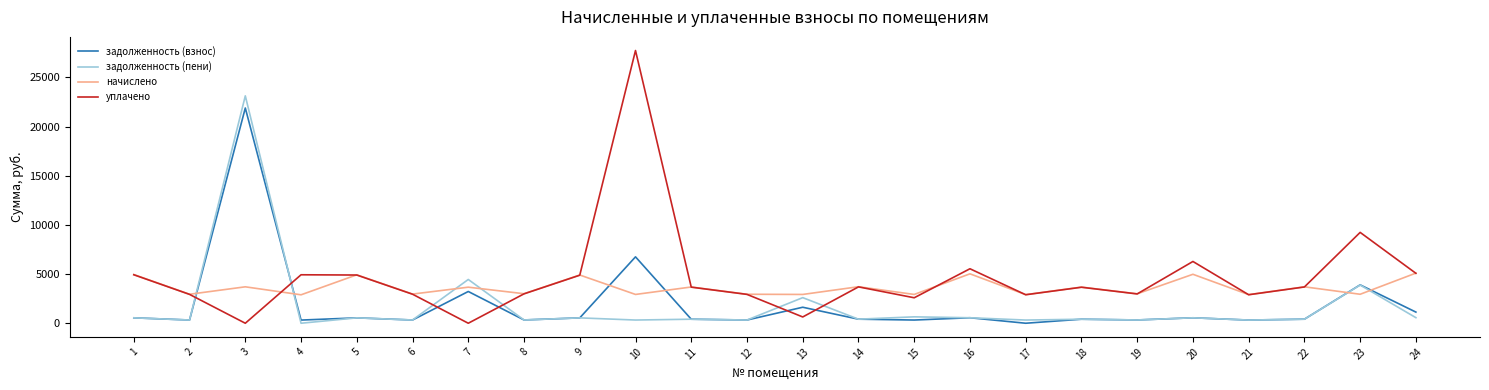

True or false: уплачено has more than 0 interior local peaks.

True